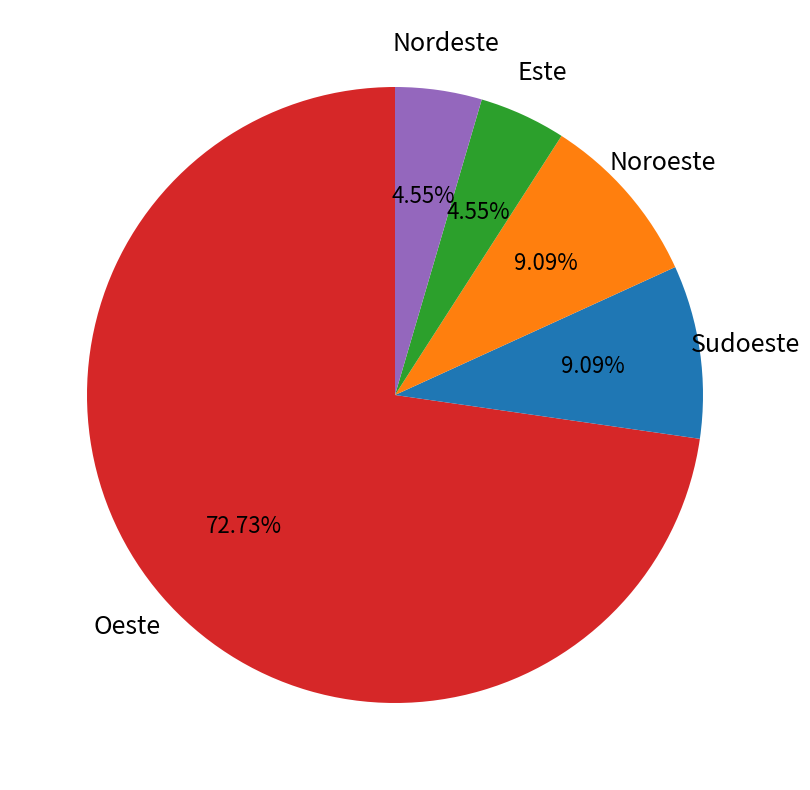

Is there a majority slice in this chart?

Yes